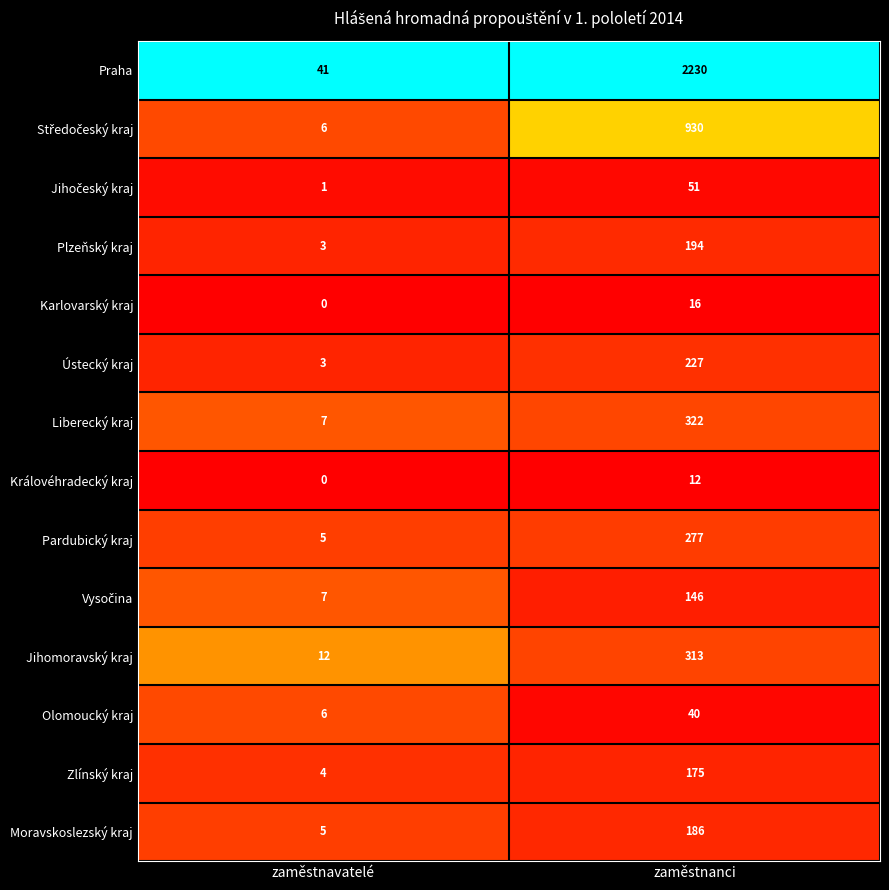

How many categories are shown in the chart?

2